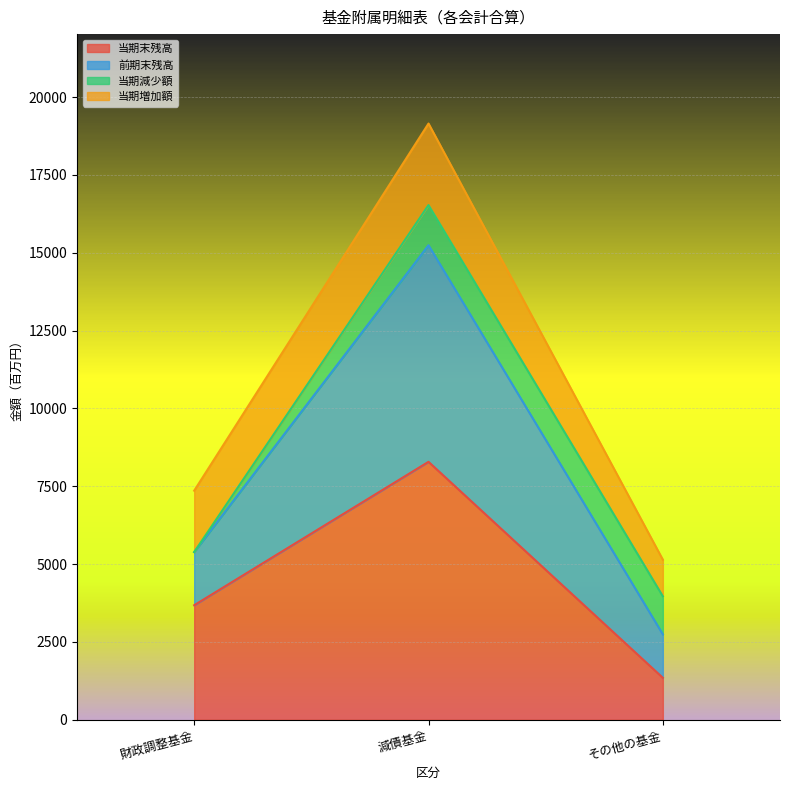

What is the total value across all series at 減債基金?

19151.5